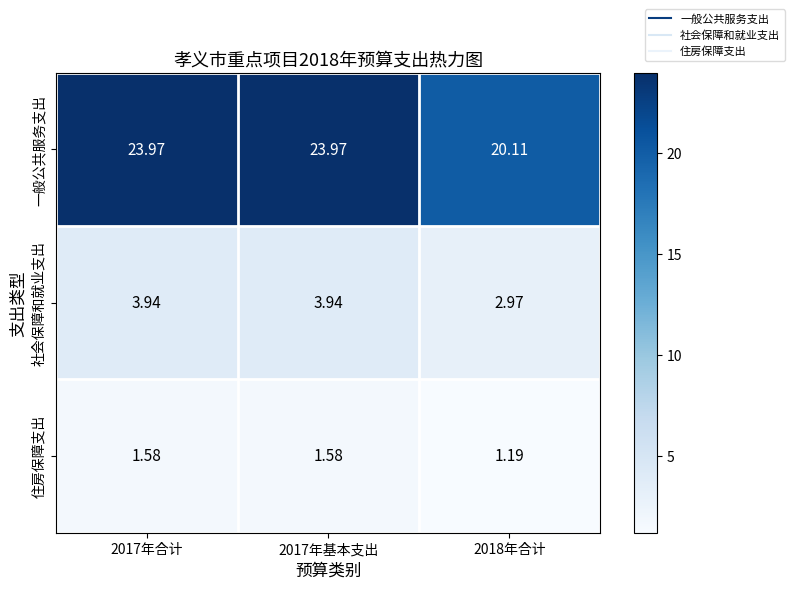

Is the value of 一般公共服务支出 at 2018年合计 greater than the value of 住房保障支出 at 2017年合计?

Yes